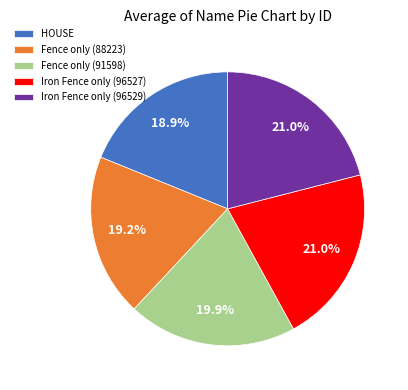

To the nearest percent, what is the combined percentage of Fence only (88223) and Iron Fence only (96529)?

40%